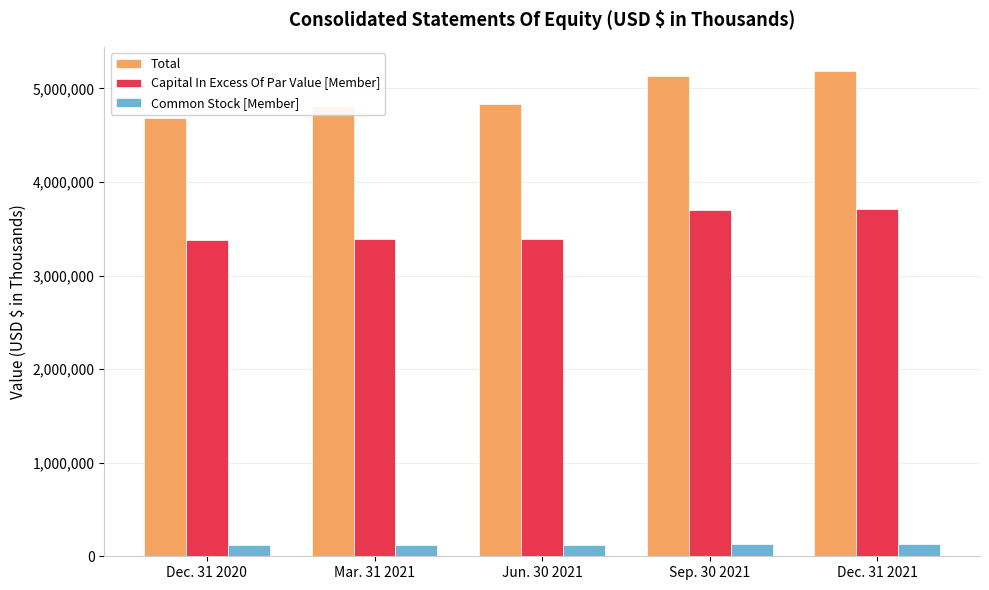

What is the difference between the maximum and minimum values in the Common Stock [Member] series?

3765